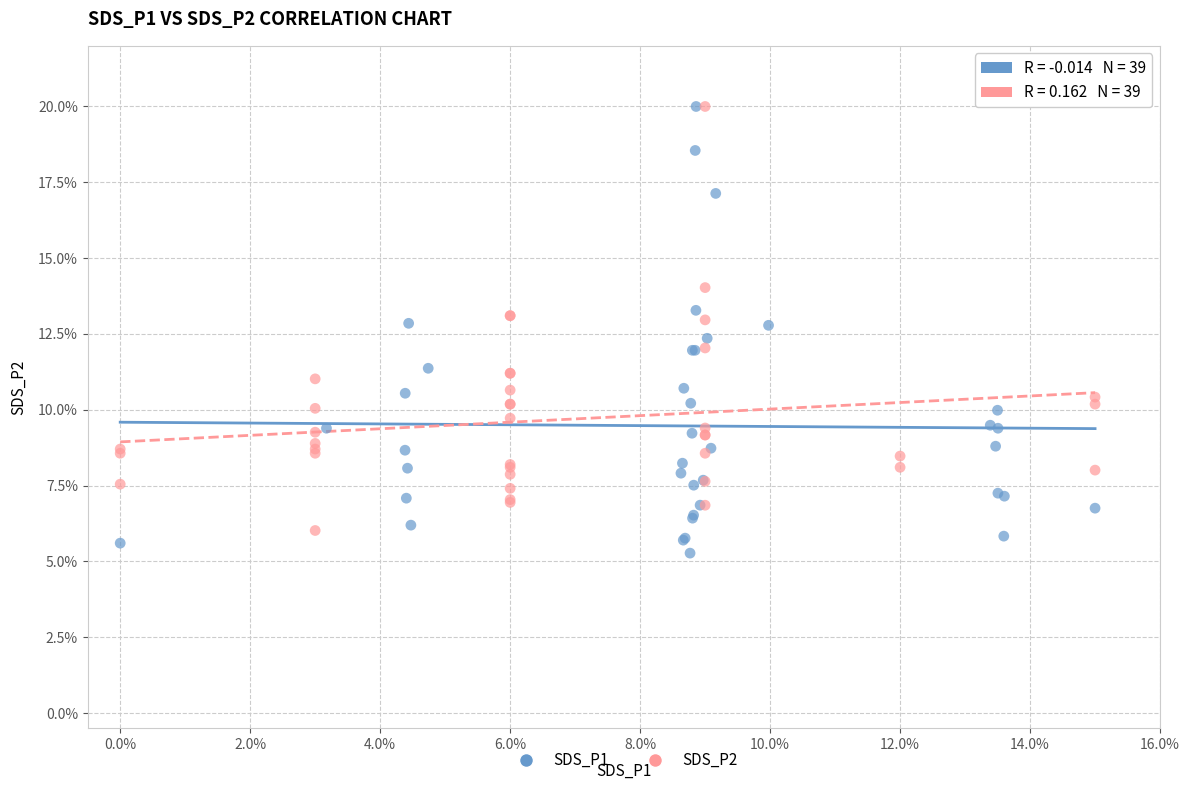

Which series reaches the minimum Y coordinate?

SDS_P1